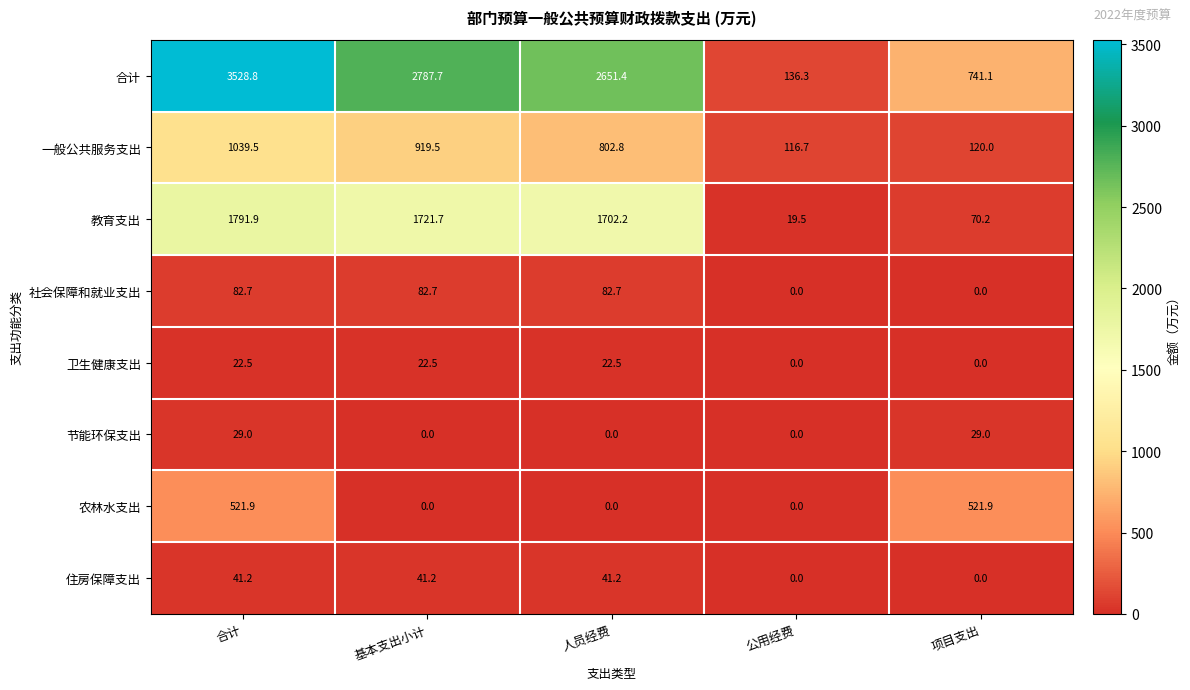

Where does the 卫生健康支出 series first go above 22?

合计